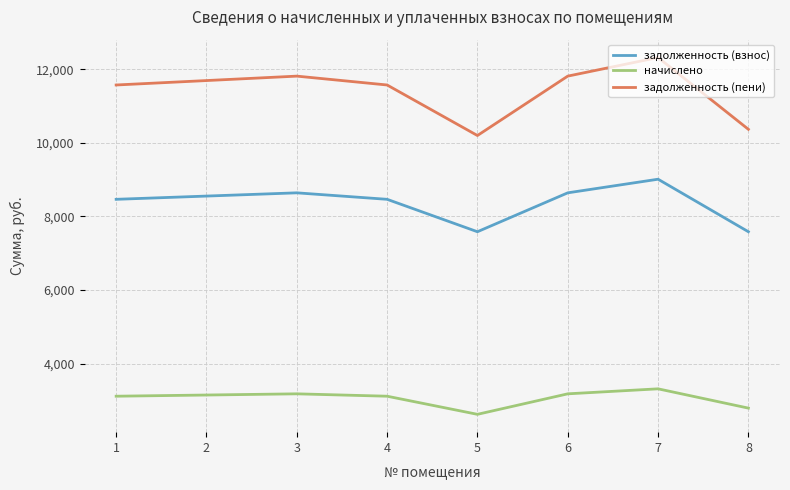

The value of задолженность (взнос) at 4 is 15112.3. True or false?

False